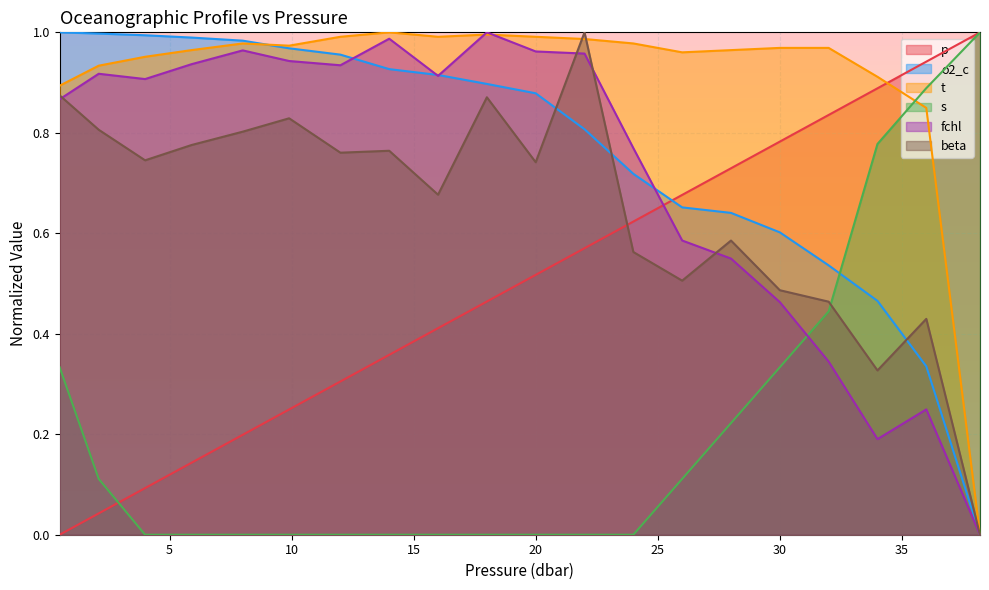

What is the total value across all series at 14.0?

4.0